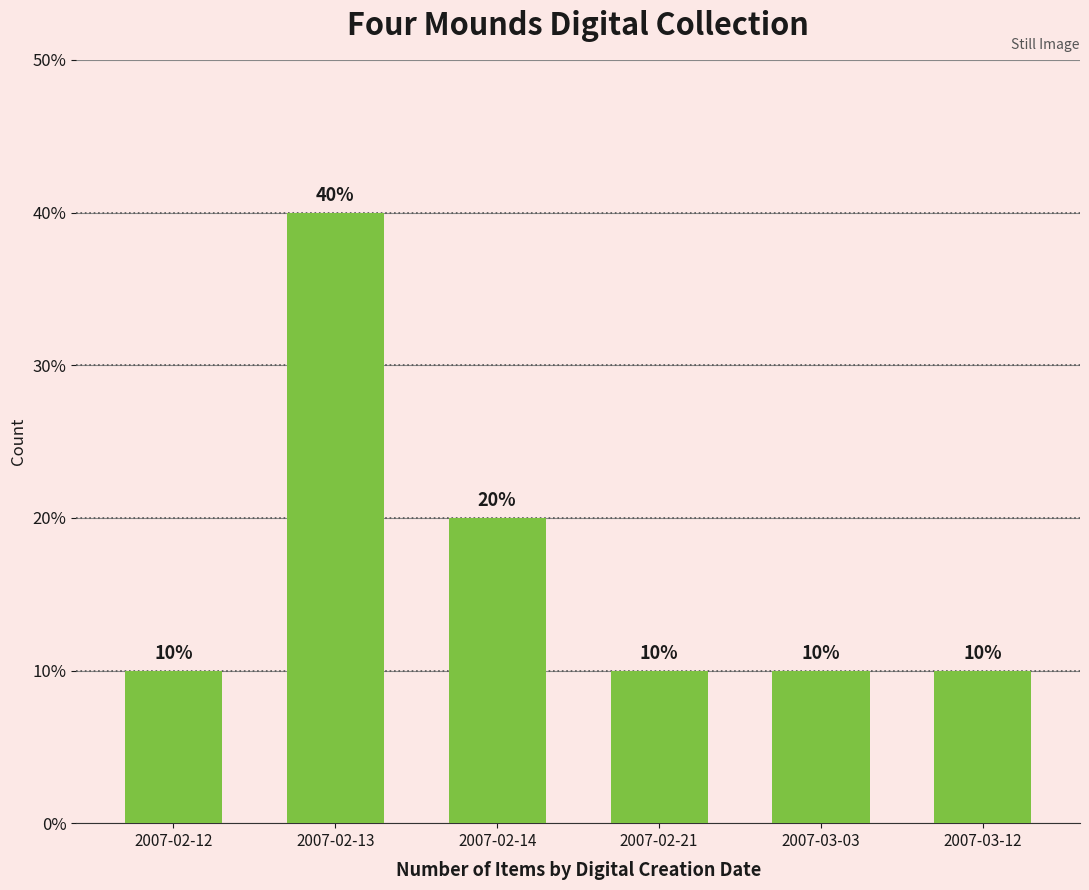

Reading left to right, extract all data points from this chart.

10	40	20	10	10	10